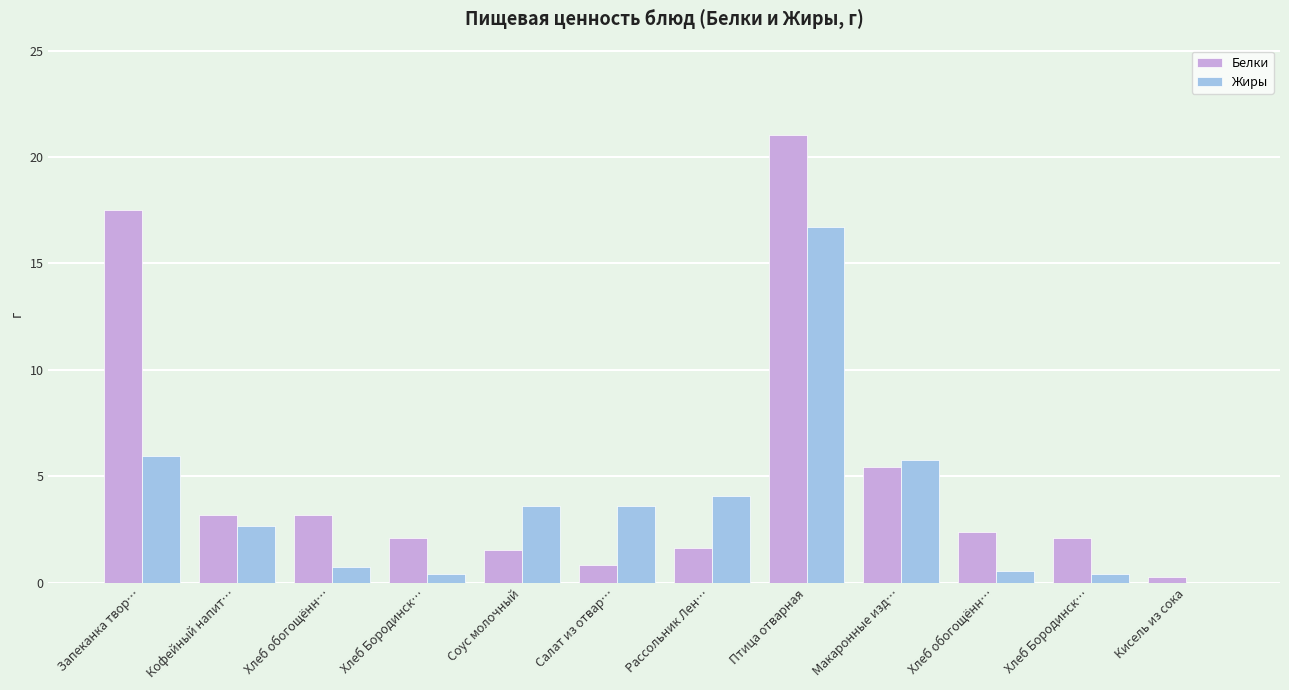

How many groups of bars are there?

12